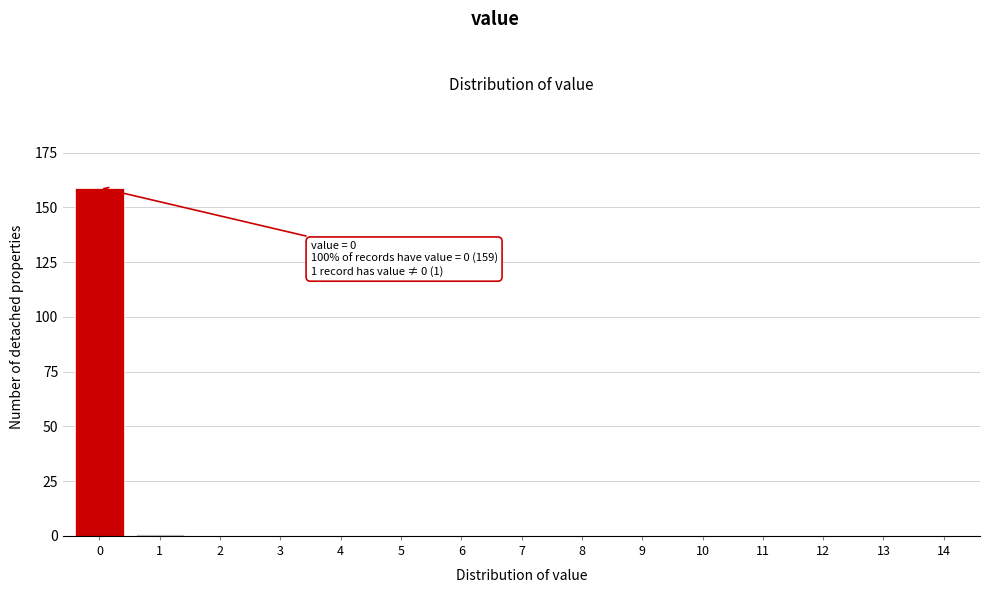

Reading left to right, list all the values displayed in this chart.

0=159	1=1	2=0	3=0	4=0	5=0	6=0	7=0	8=0	9=0	10=0	11=0	12=0	13=0	14=0